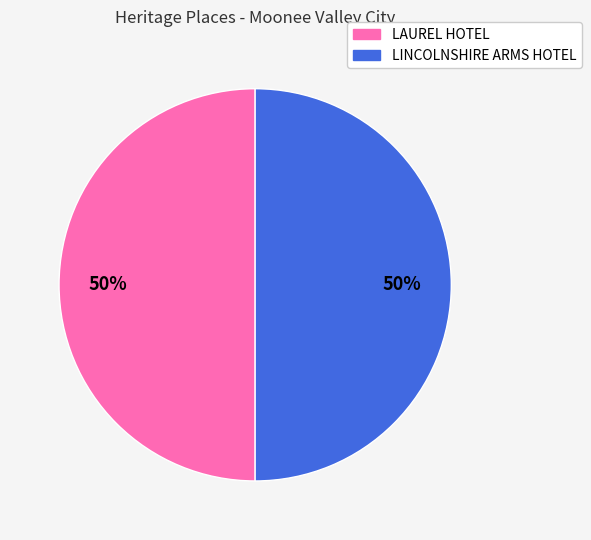

Is it true that LINCOLNSHIRE ARMS HOTEL is 64% of the pie?

False